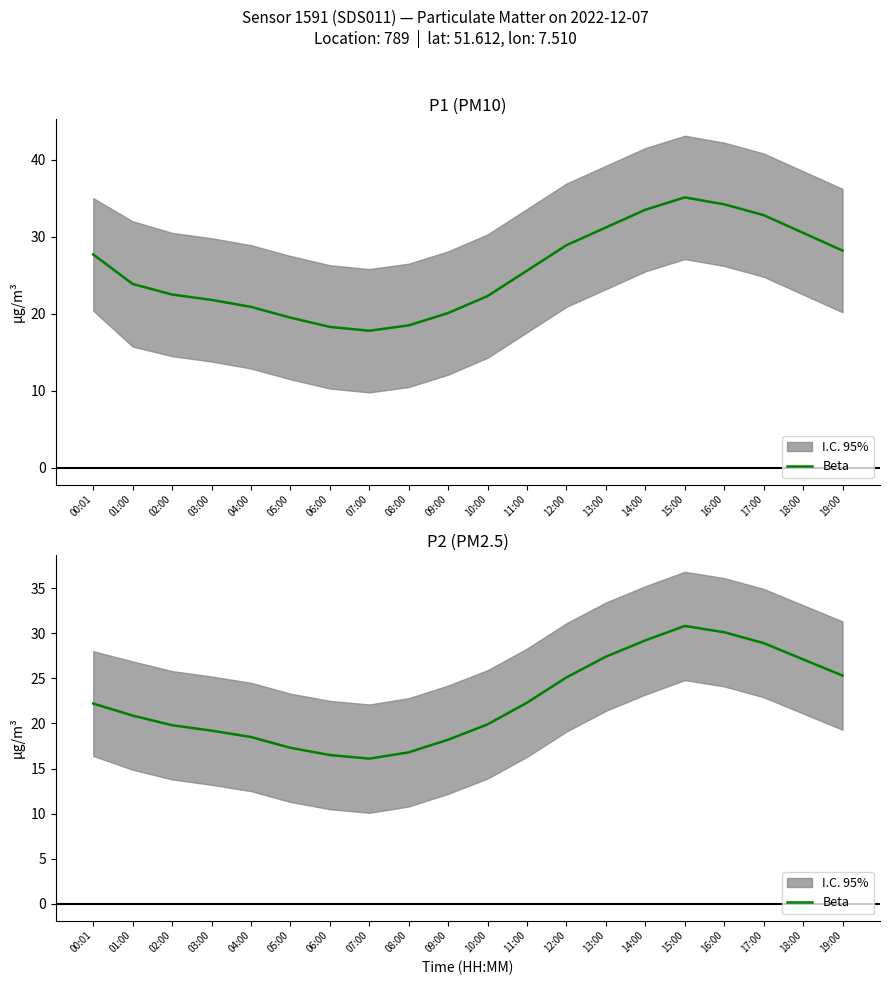

How many series are shown in this chart?

1